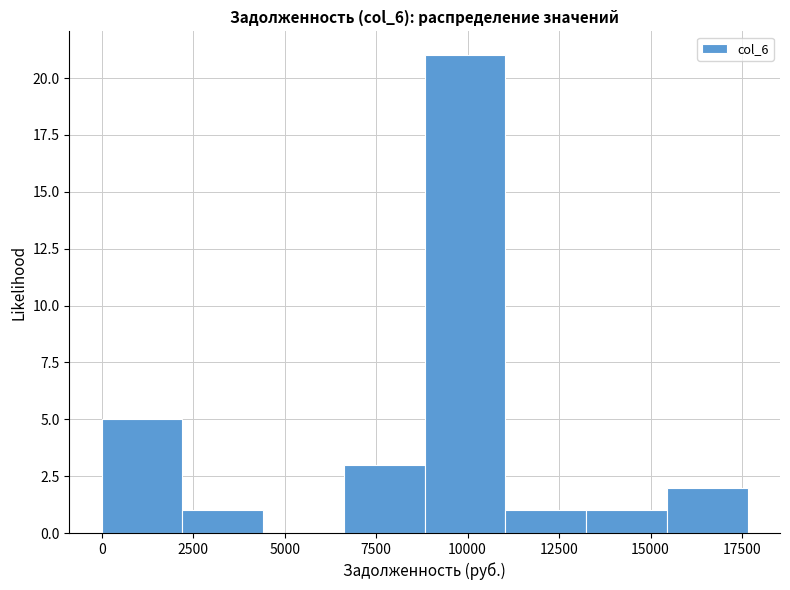

Which range on the x-axis has the tallest bar?

9000 to 11000